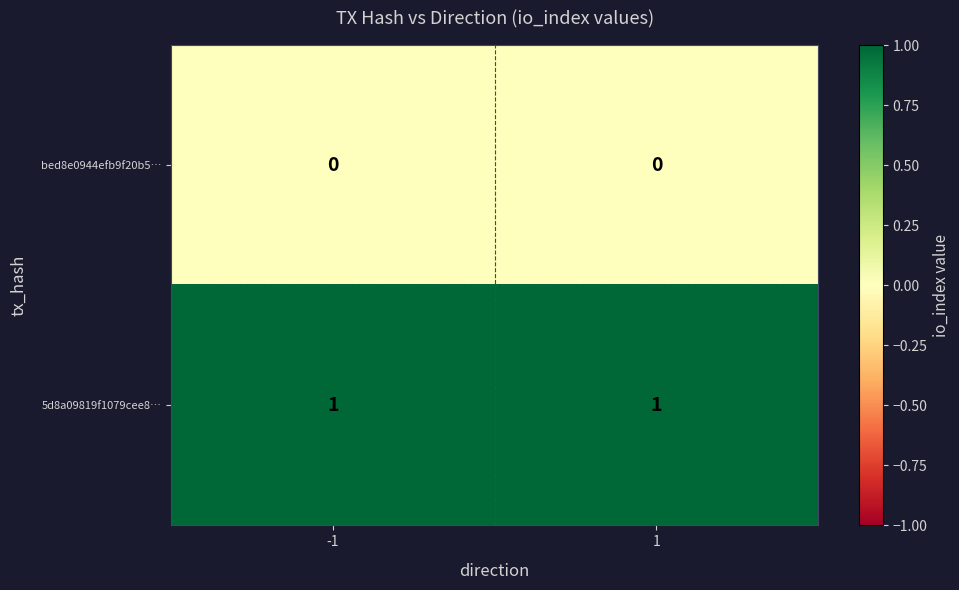

Is the value of 5d8a09819f1079cee8… at -1 greater than the value of bed8e0944efb9f20b5… at 1?

Yes